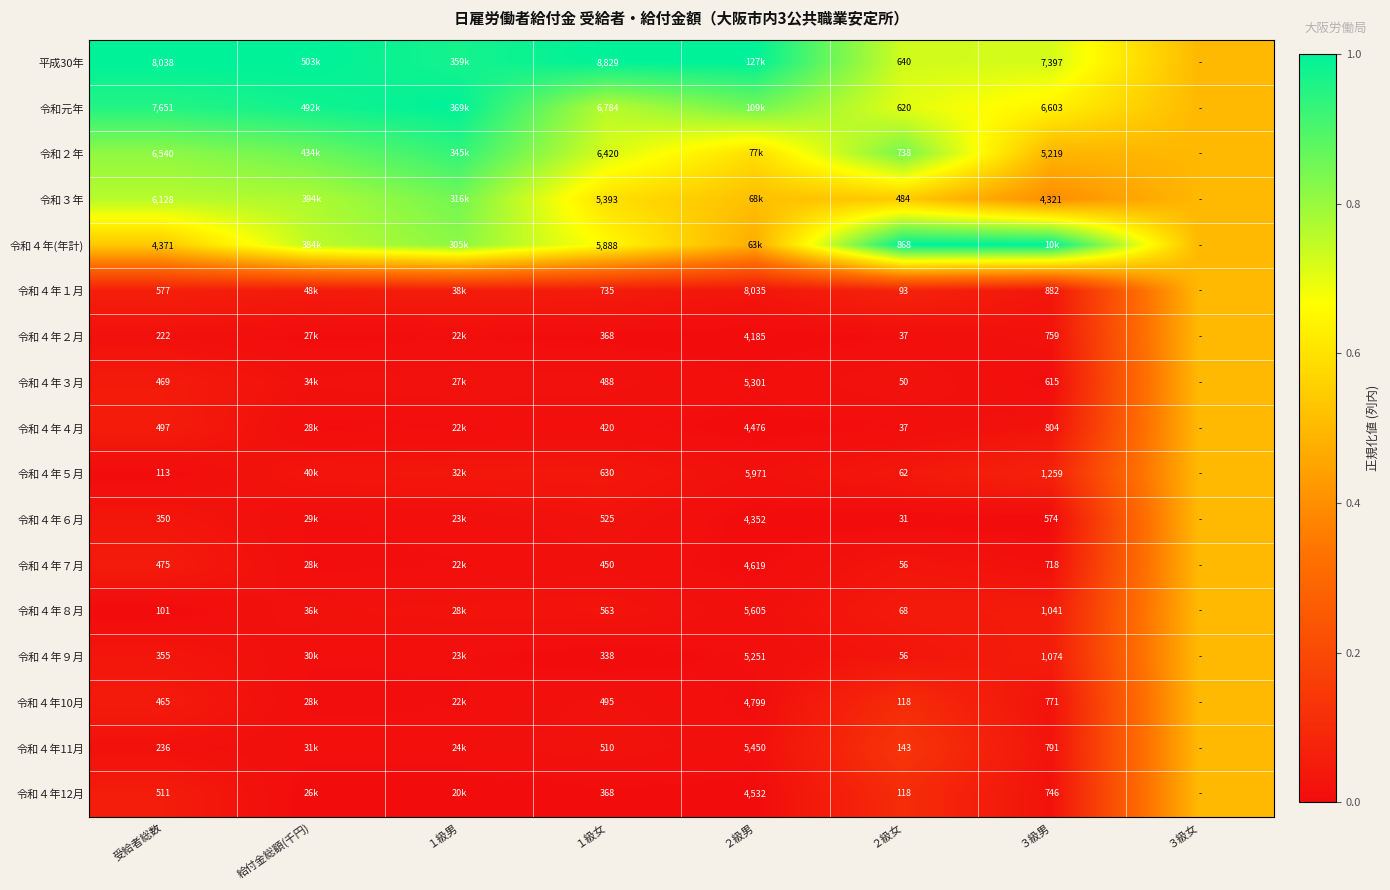

Is the value of 令和４年４月 at ３級男 greater than the value of 令和４年８月 at 受給者総数?

Yes